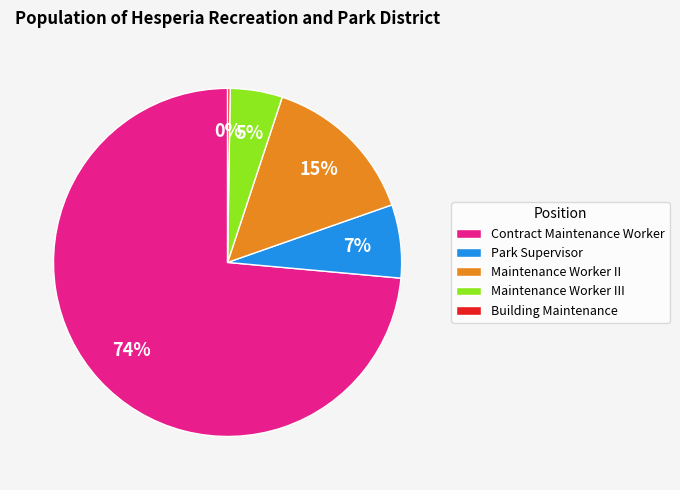

What is the ratio of the value at Maintenance Worker III to the value at Maintenance Worker II?

0.3